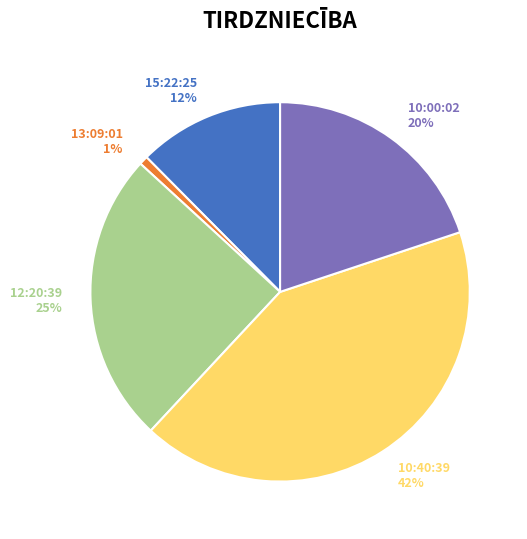

Combined, do 12:20:39 25% and 10:00:02 20% account for over 50%?

No